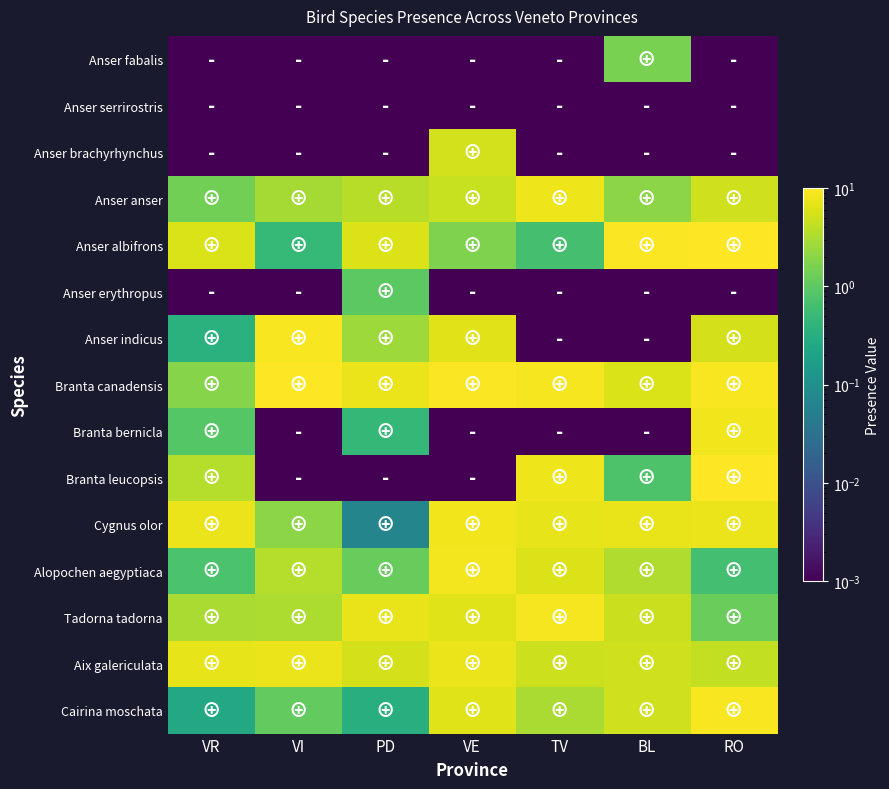

At which category is the sum across all series the highest?

RO